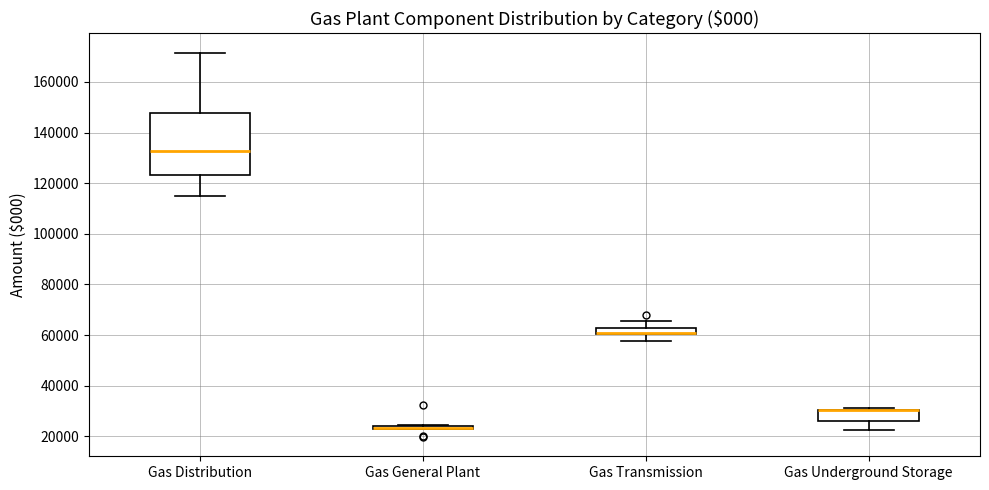

Where is the lower edge of the box for Gas Transmission on the y-axis? The values are not printed on the chart, so give them approximately, as read against the axis.

60000